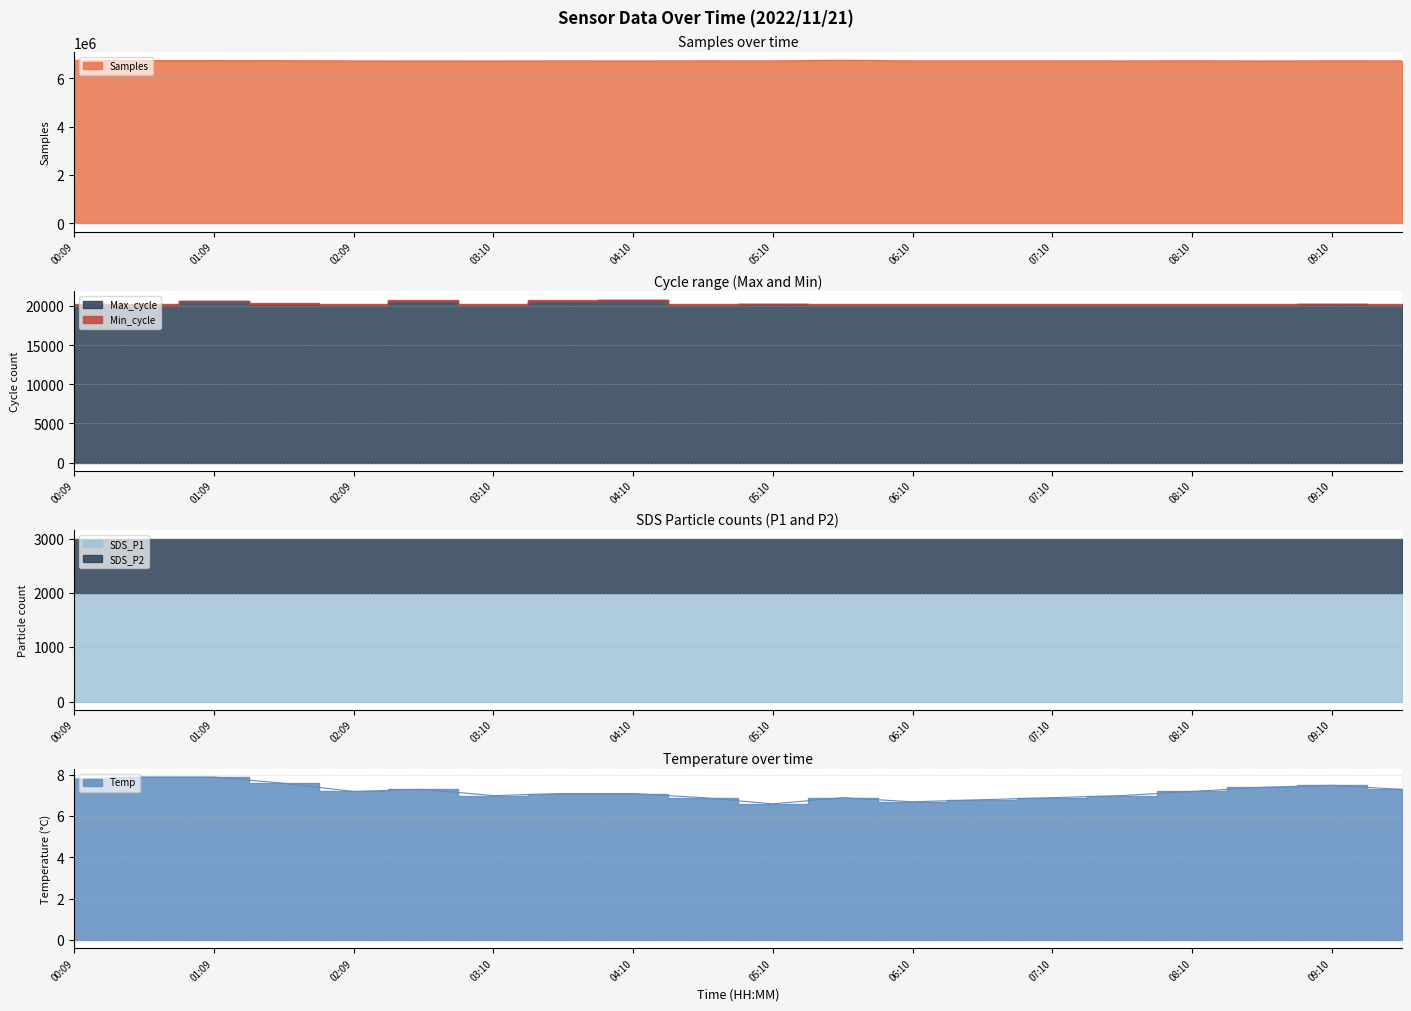

What is the greatest value displayed?

6748754.0